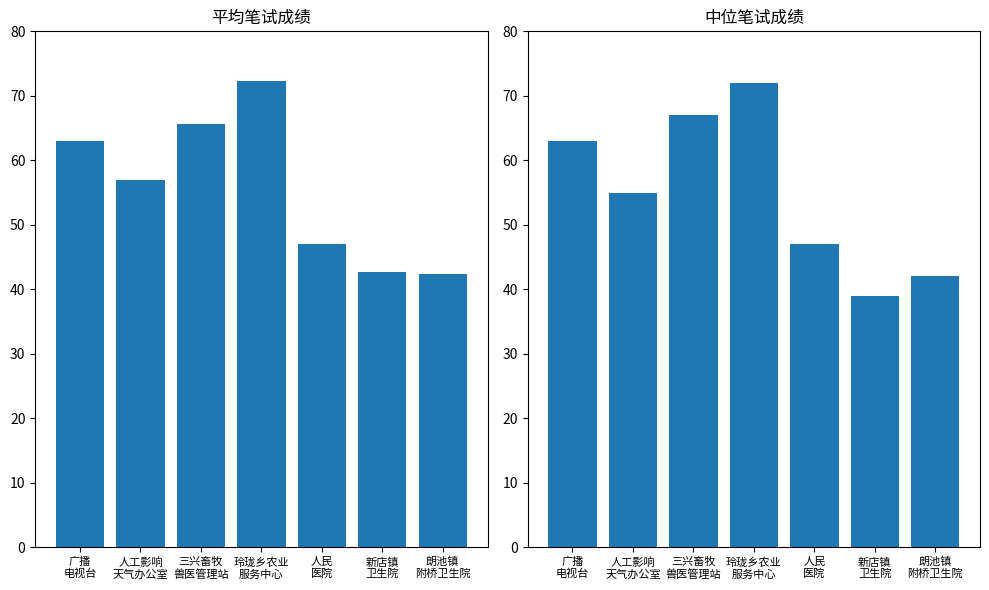

How many values in the 中位笔试成绩 series exceed 55?

3